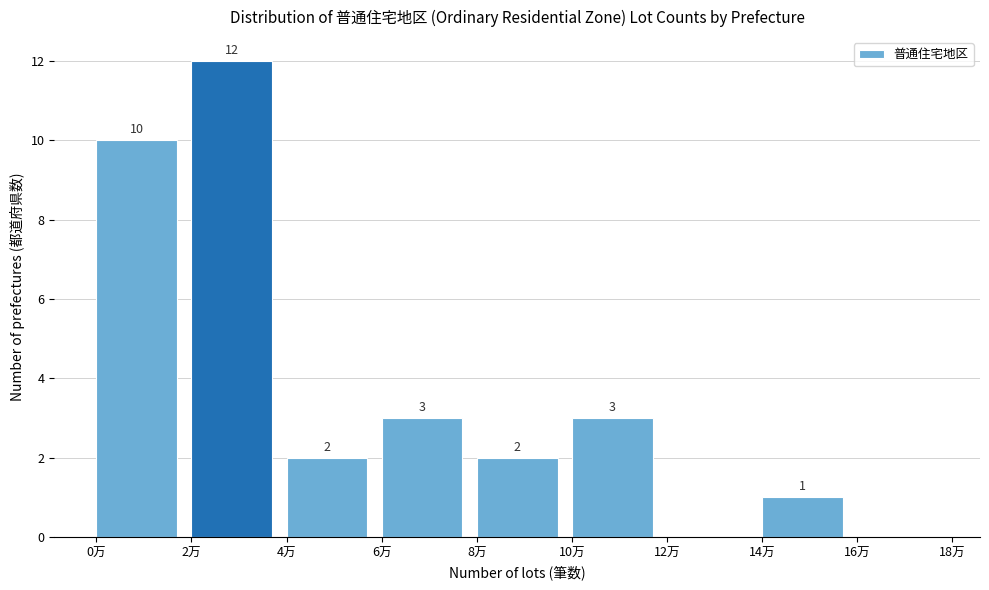

Reading right to left, what are all the values shown in this chart?

16万=0	14万=1	12万=0	10万=3	8万=2	6万=3	4万=2	2万=12	0万=10